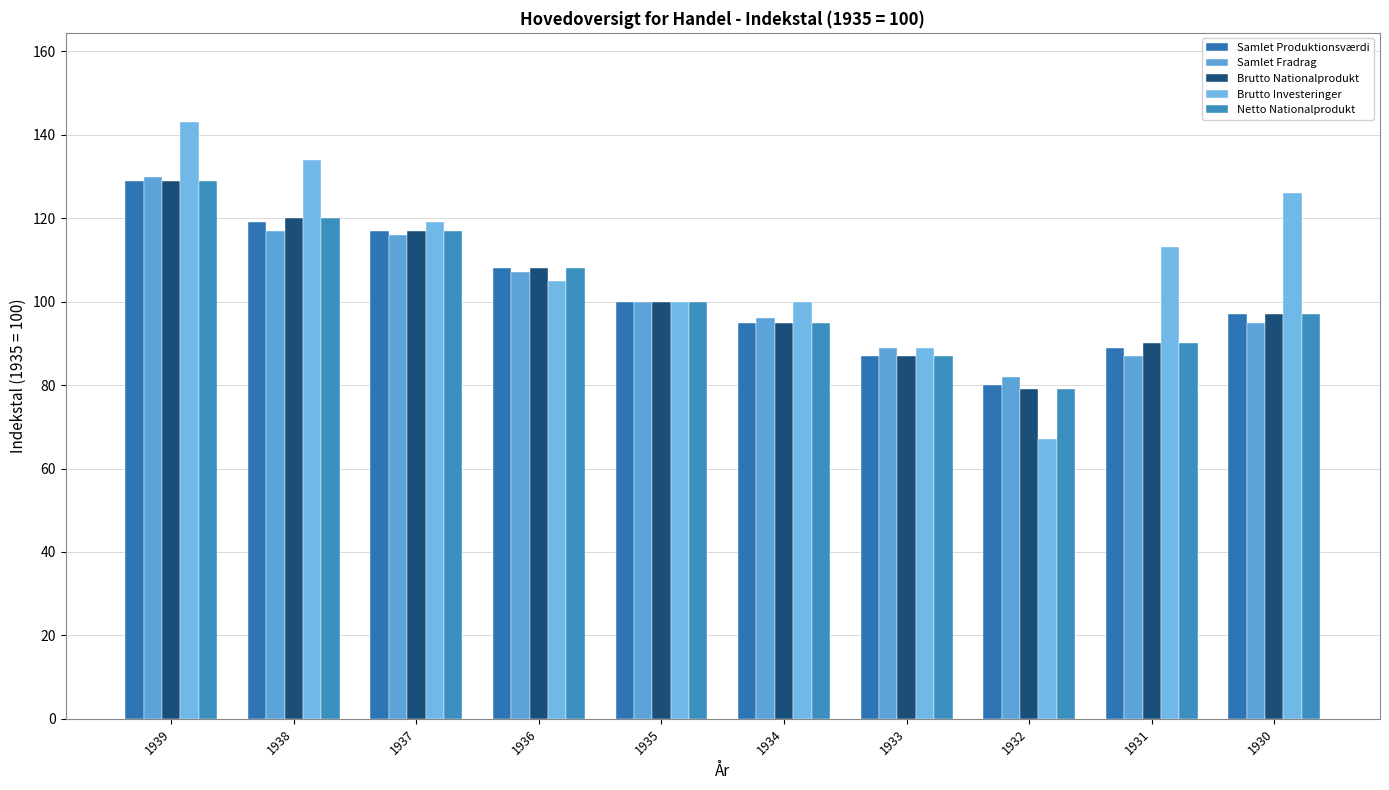

What is the average value of the Samlet Fradrag series?

102